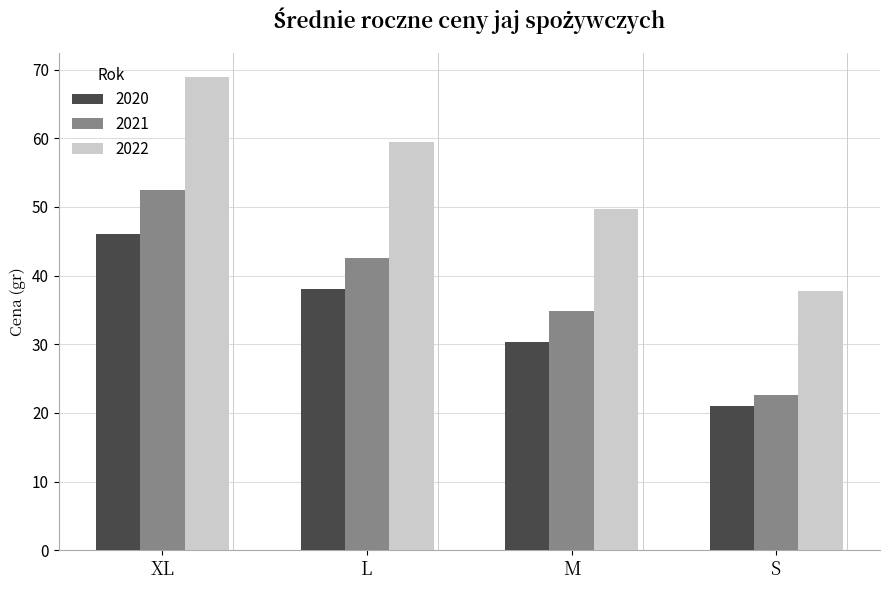

What is the sum of the 2020 values at S and XL?

67.0